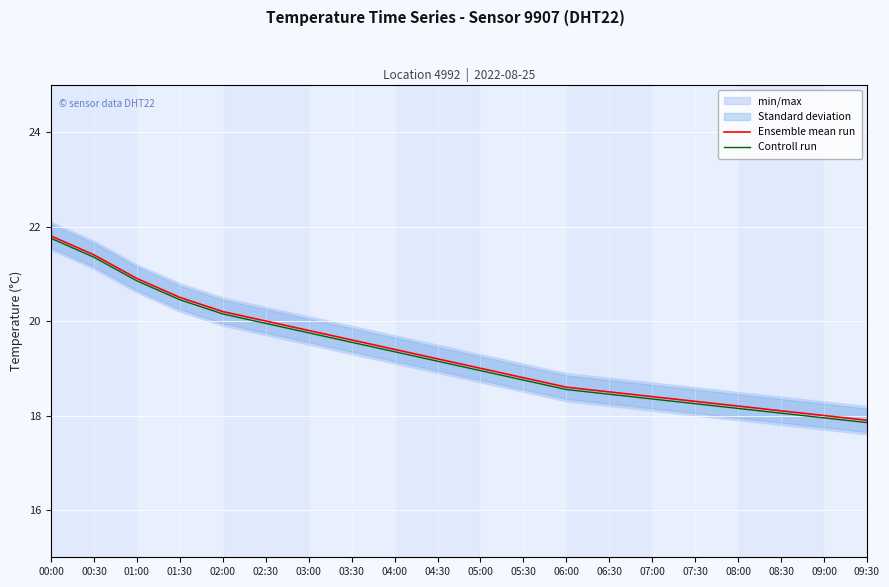

Between 00:00 and 06:30, which series saw the biggest shift?

Ensemble mean run